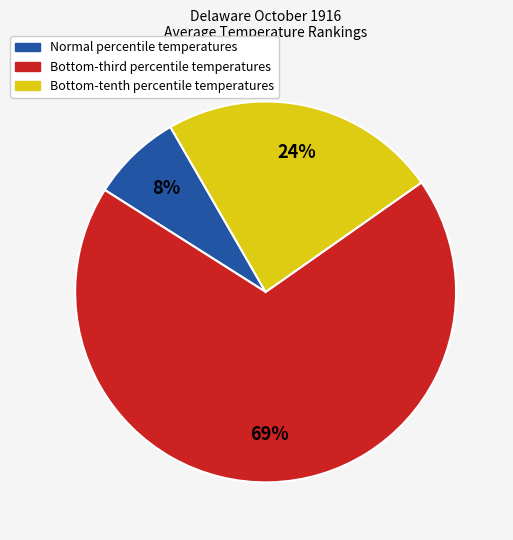

To the nearest percent, what is the average slice percentage?

33%